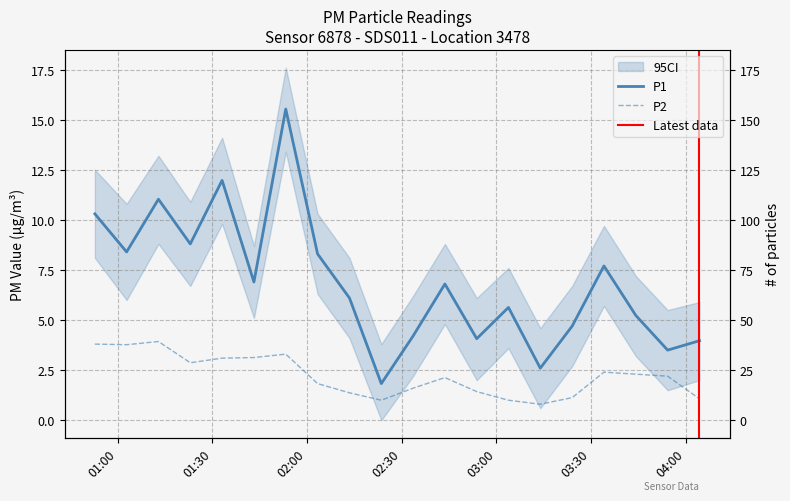

In P1, how many points are lower than both neighbors (excluding endpoints)?

7